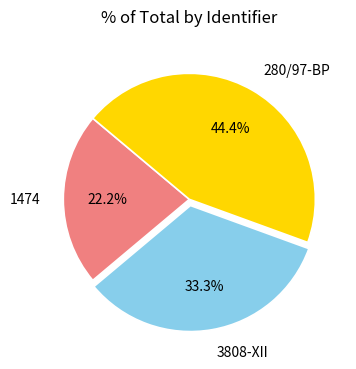

What percentage is the 1474 slice, to the nearest percent?

22%